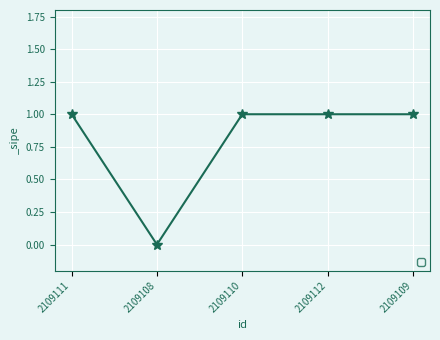

Where is the first local minimum?

2109108